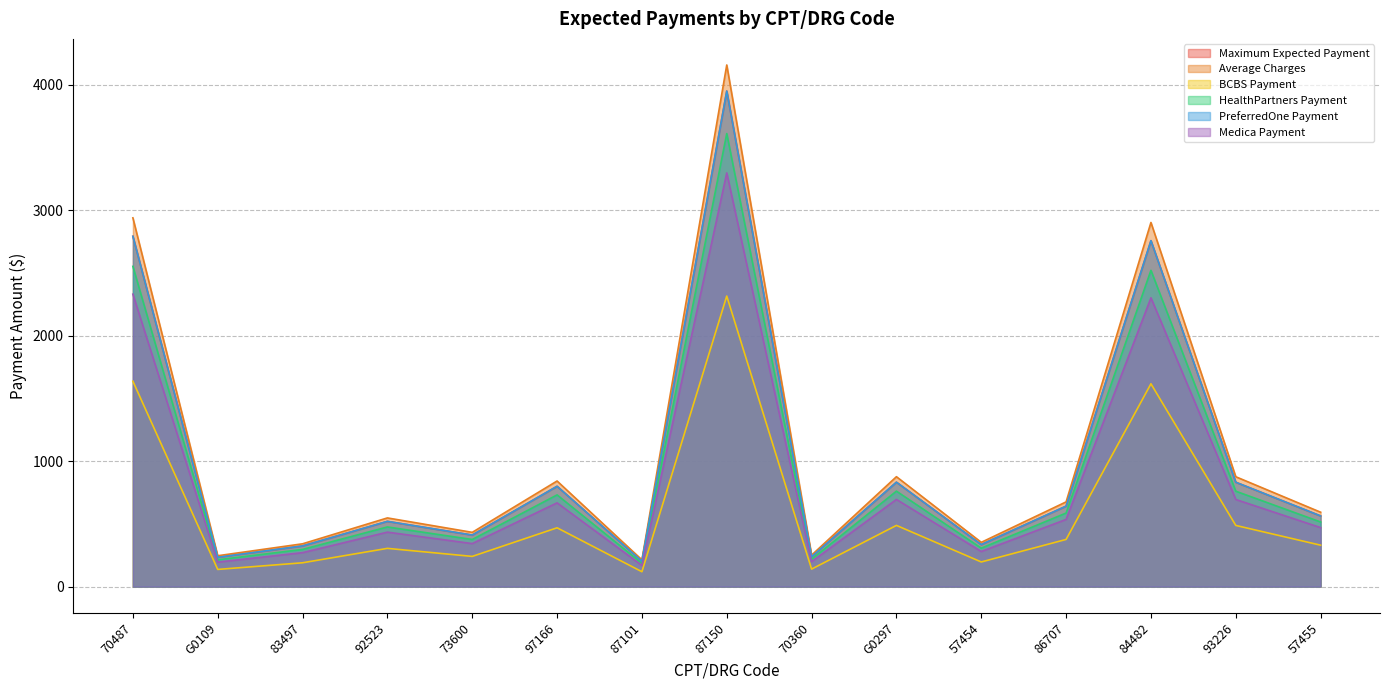

At which category does HealthPartners Payment reach its first local peak?

92523